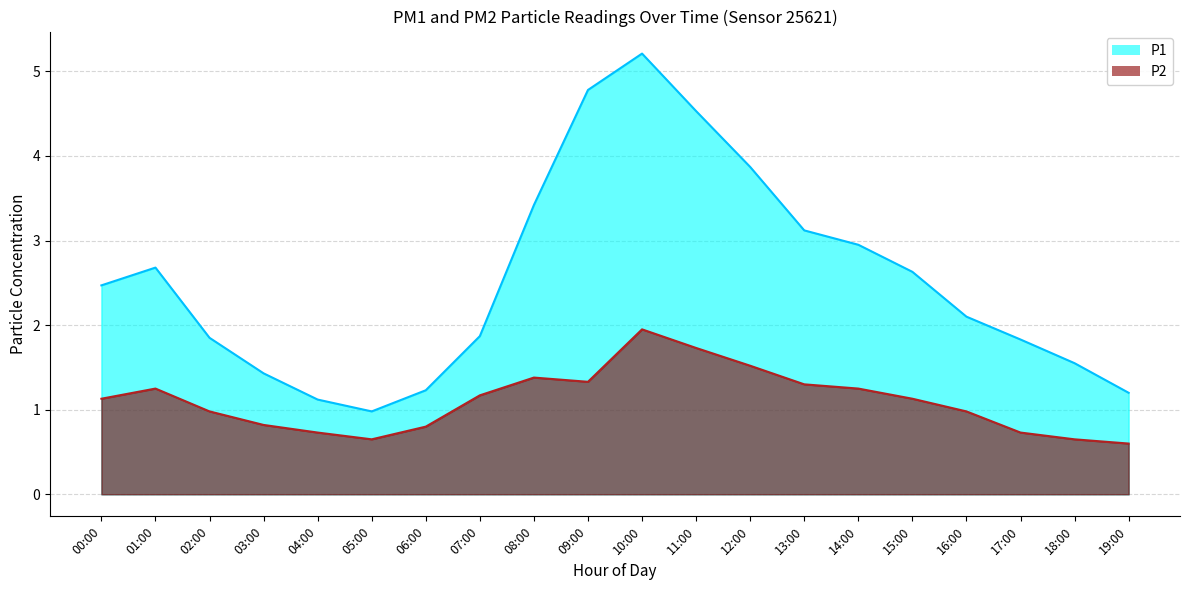

What is the approximate value of P2 at 16:00?

1.0